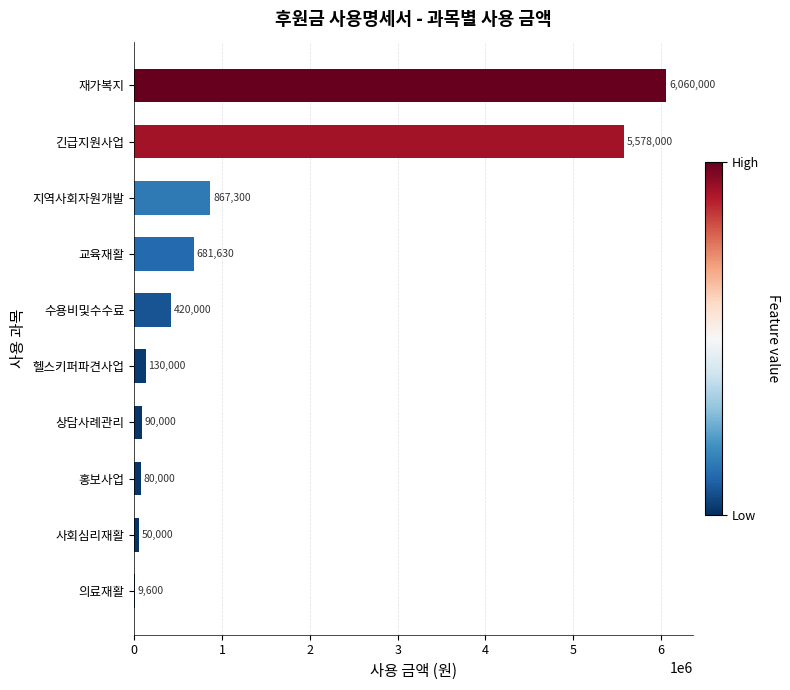

Which label corresponds to the largest value in the chart?

재가복지